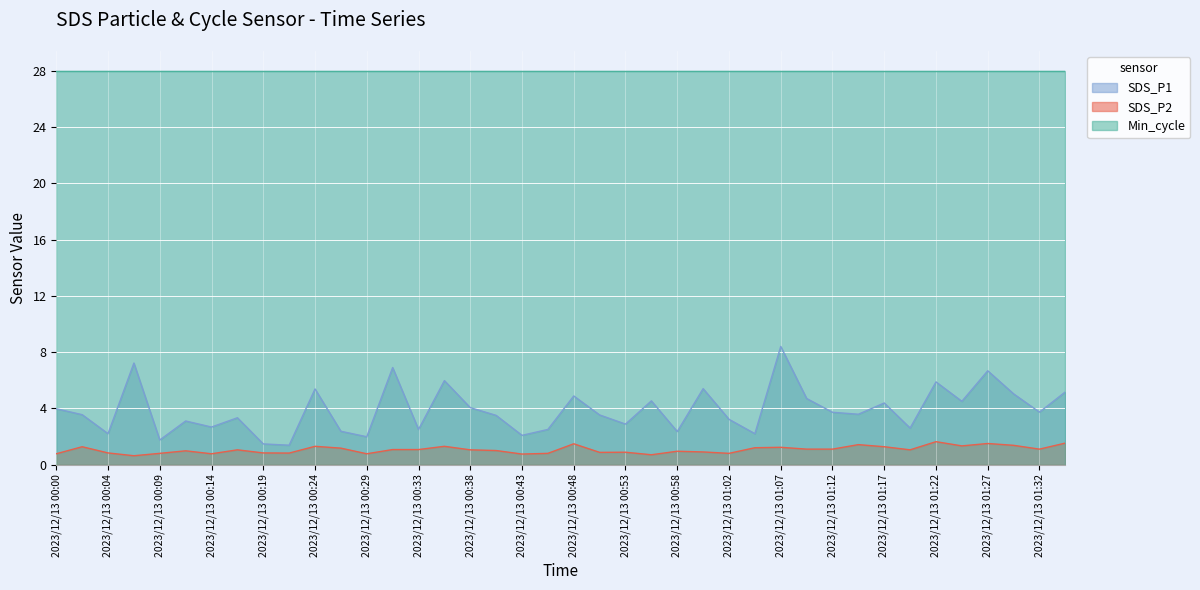

True or false: SDS_P1 and SDS_P2 cross at least once.

False